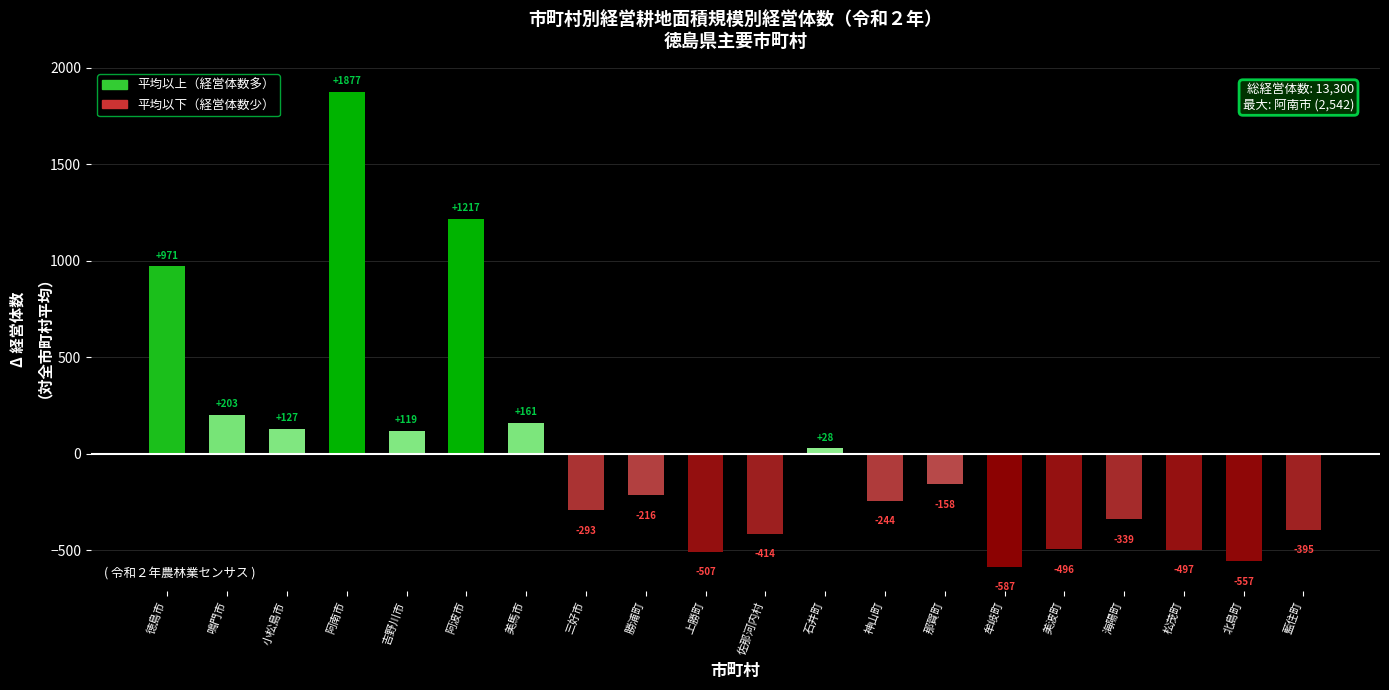

Reading left to right, extract all data points from this chart.

徳島市=971	鳴門市=203	小松島市=127	阿南市=1877	吉野川市=119	阿波市=1217	美馬市=161	三好市=-293	勝浦町=-216	上勝町=-507	佐那河内村=-414	石井町=28	神山町=-244	那賀町=-158	牟岐町=-587	美波町=-496	海陽町=-339	松茂町=-497	北島町=-557	藍住町=-395